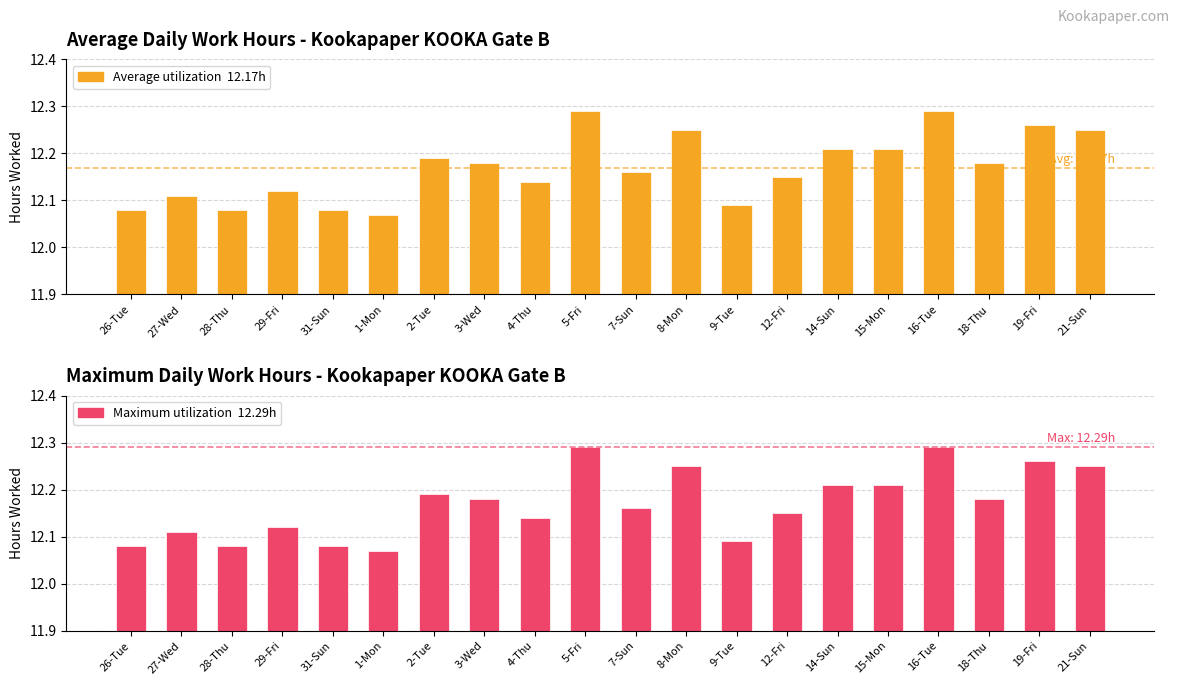

Which series changed the most between 4-Thu and 19-Fri?

Average work hours